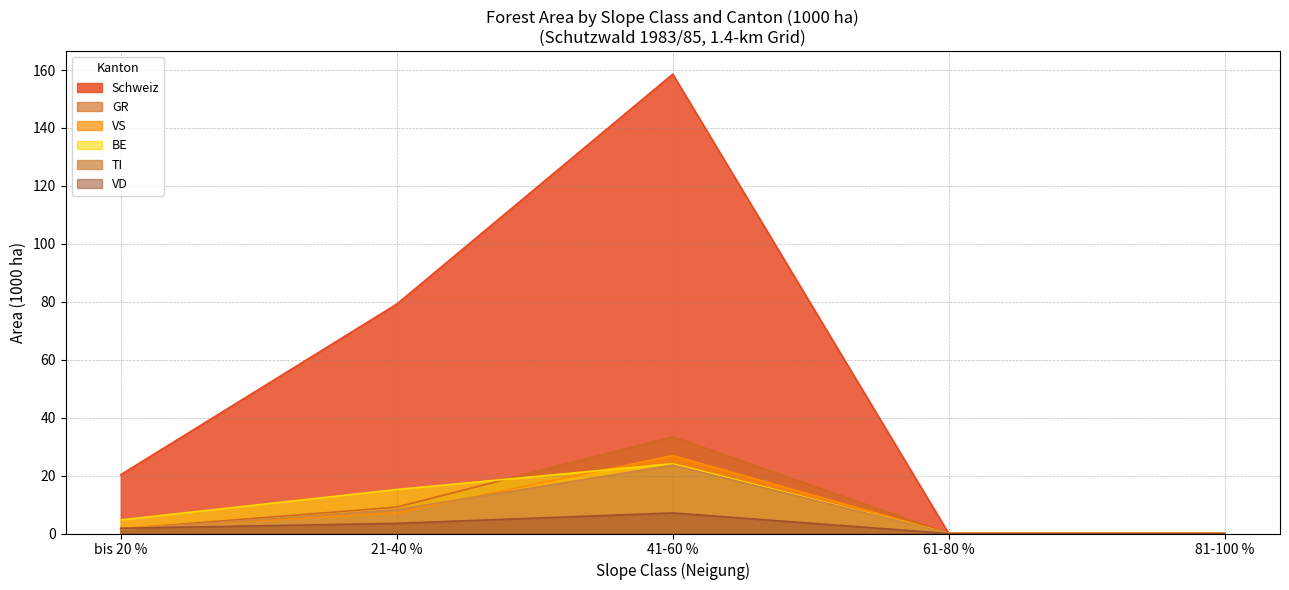

How many values in GR are above zero?

3